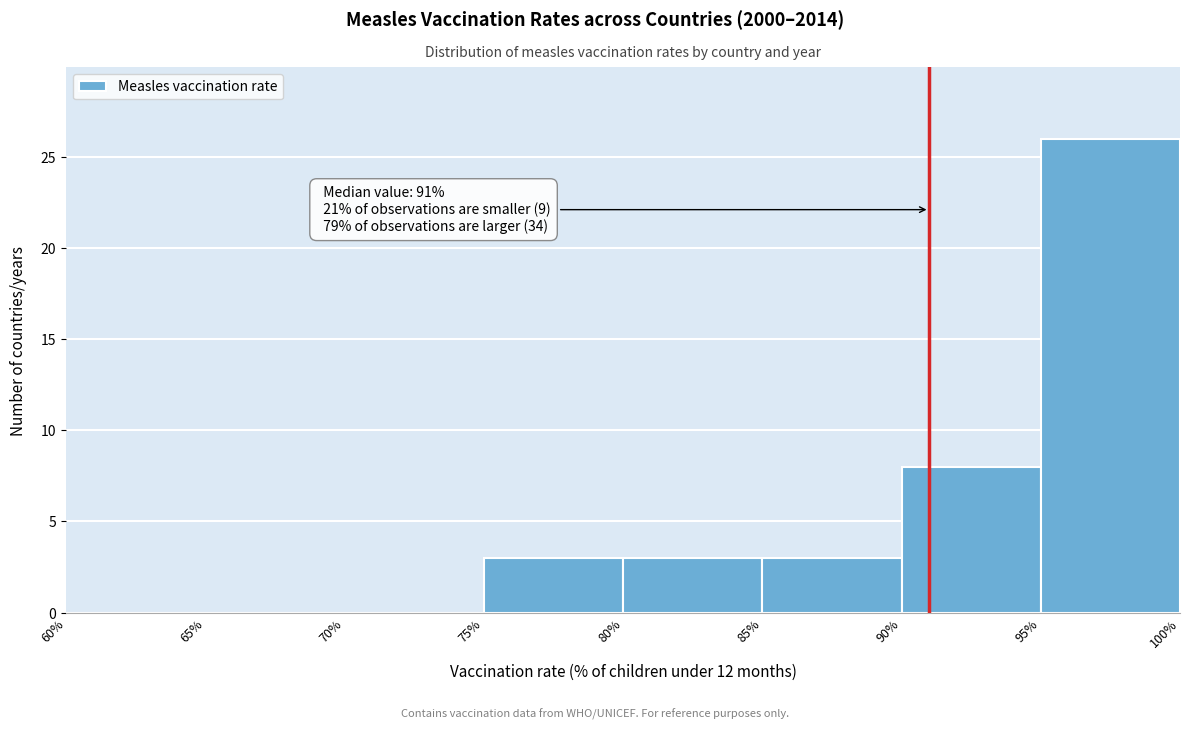

Over which range of the x-axis is the bar tallest?

95% to 100%